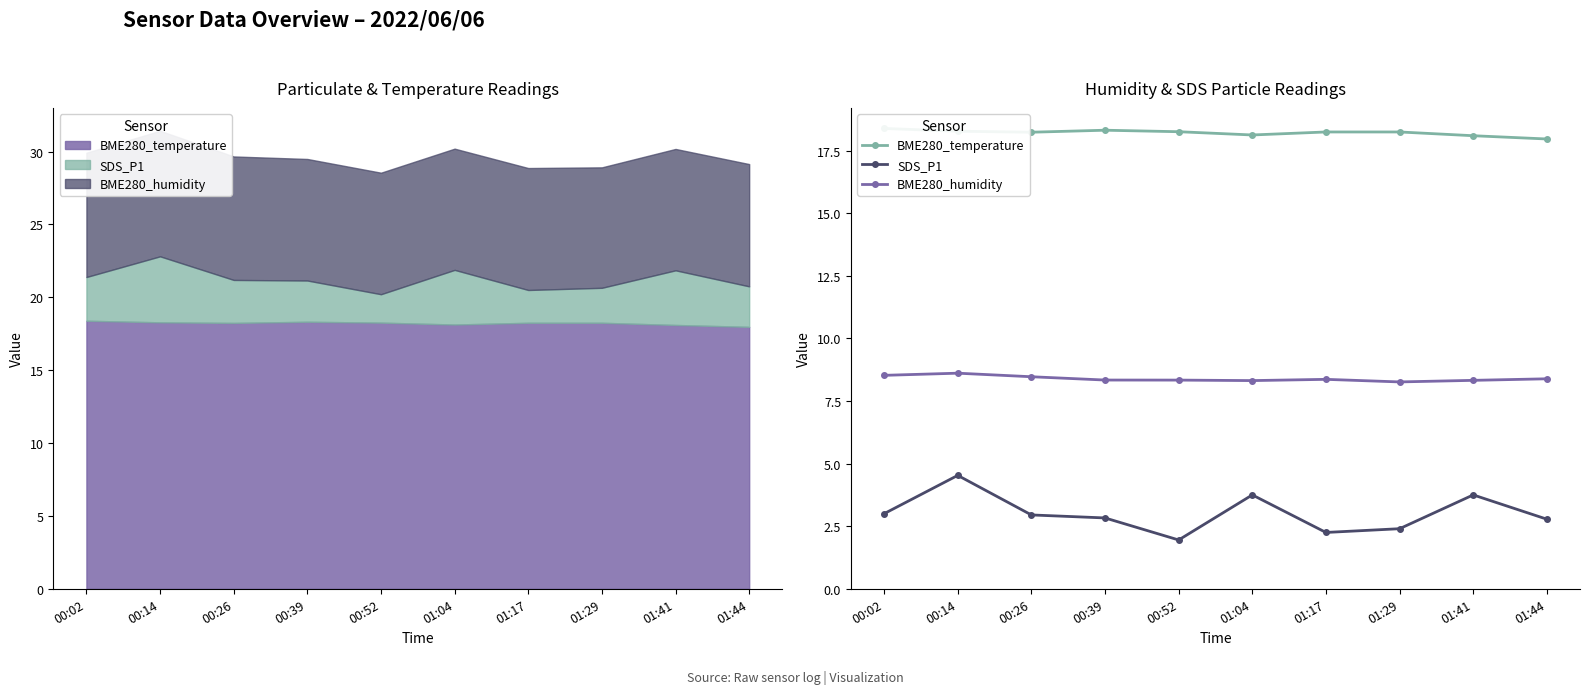

At which category does BME280_humidity reach its first local peak?

00:14